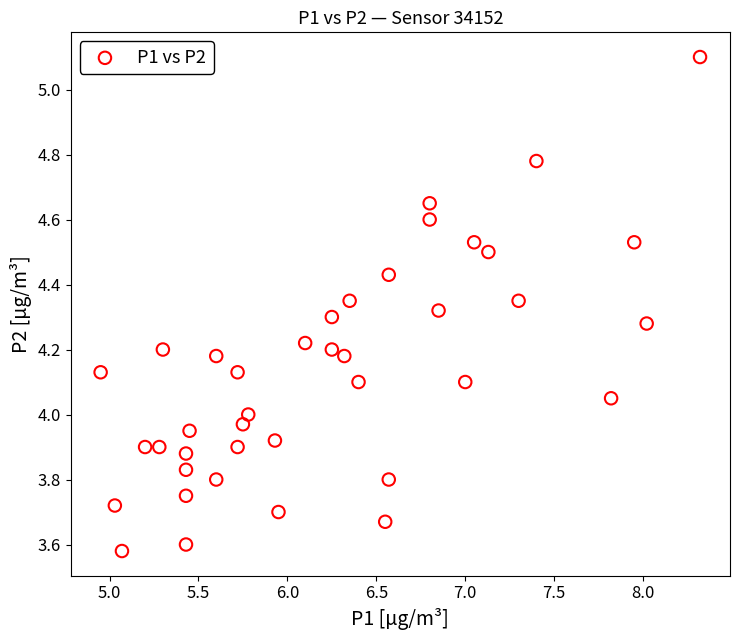

What is the range of Y values (max minus min)?

1.5